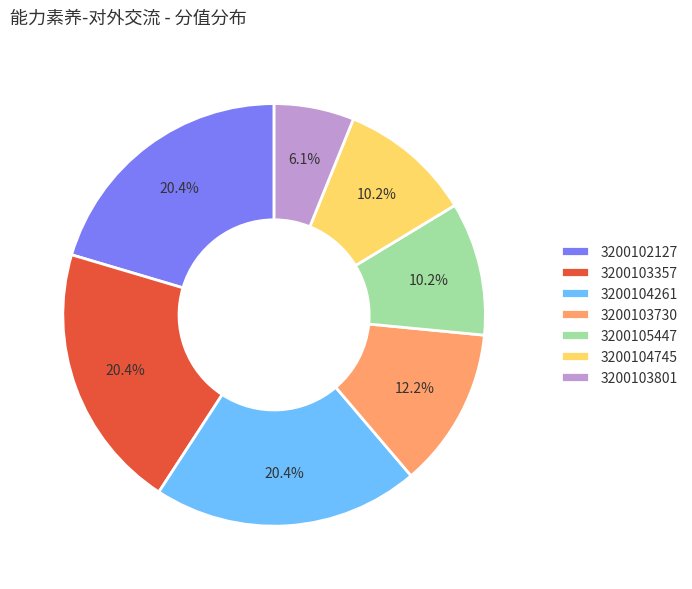

Is it true that 3200103730 is 12% of the pie?

True